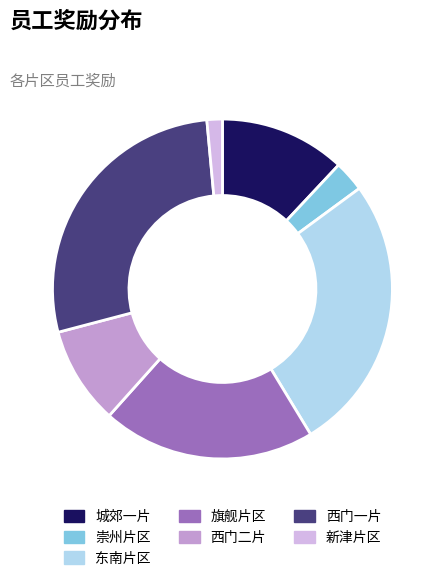

True or false: 新津片区 accounts for 1% of the total.

True